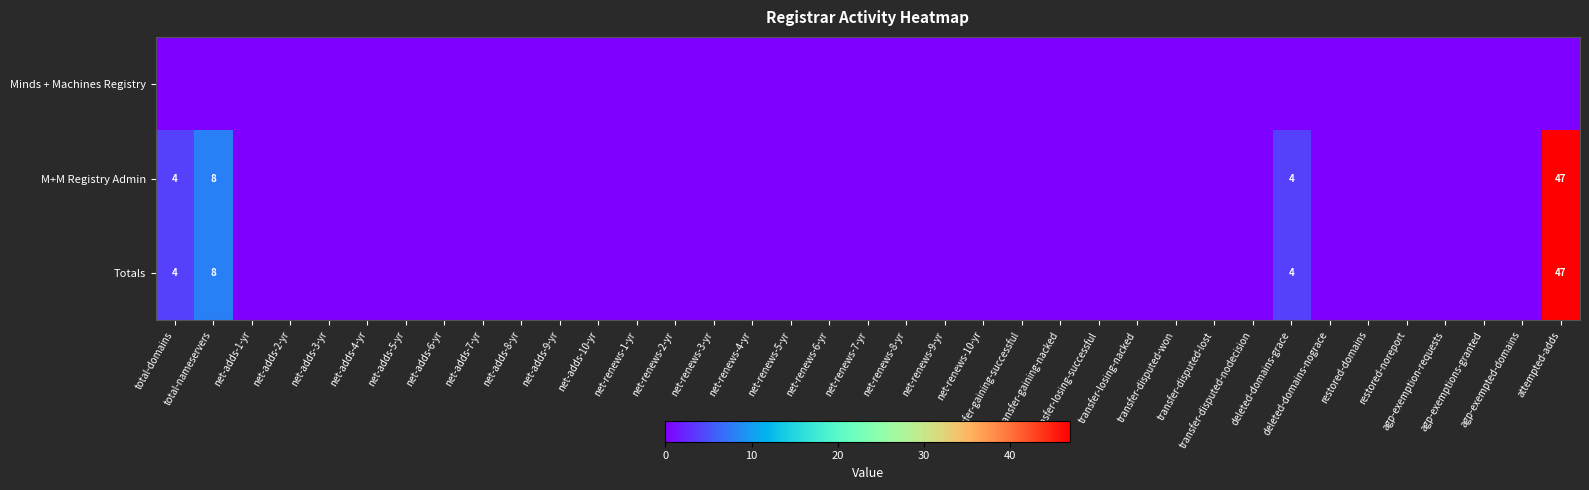

The value of M+M Registry Admin at net-renews-9-yr is 0. True or false?

True